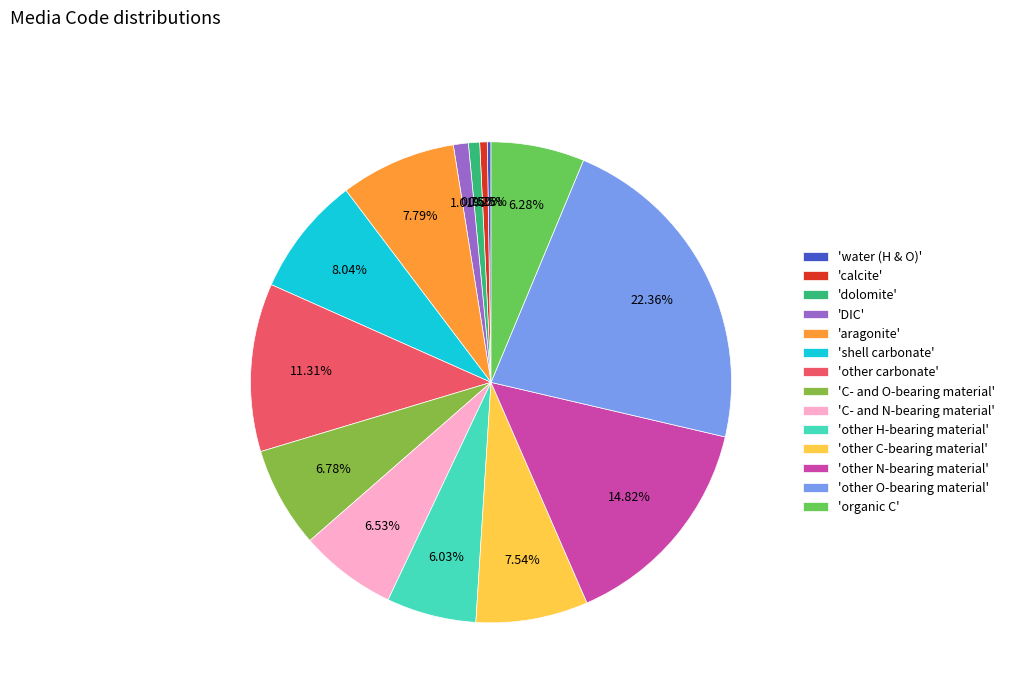

What is the largest slice in the pie chart?

'other O-bearing material'